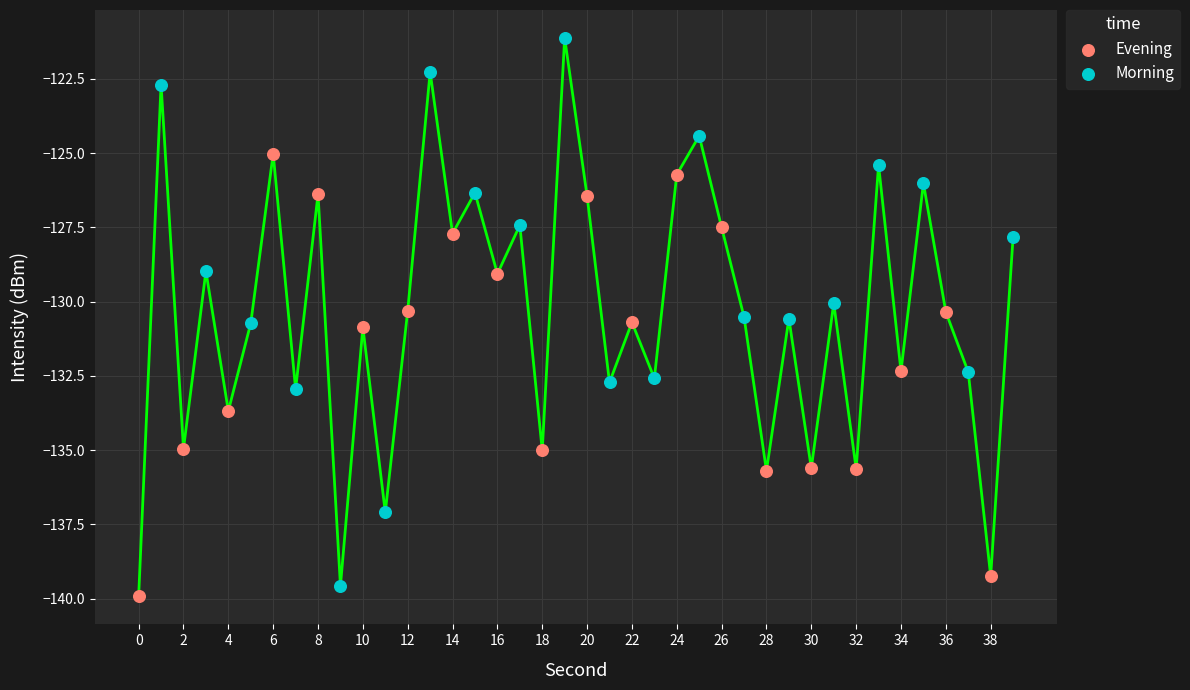

Which series contains the highest Y value?

Morning